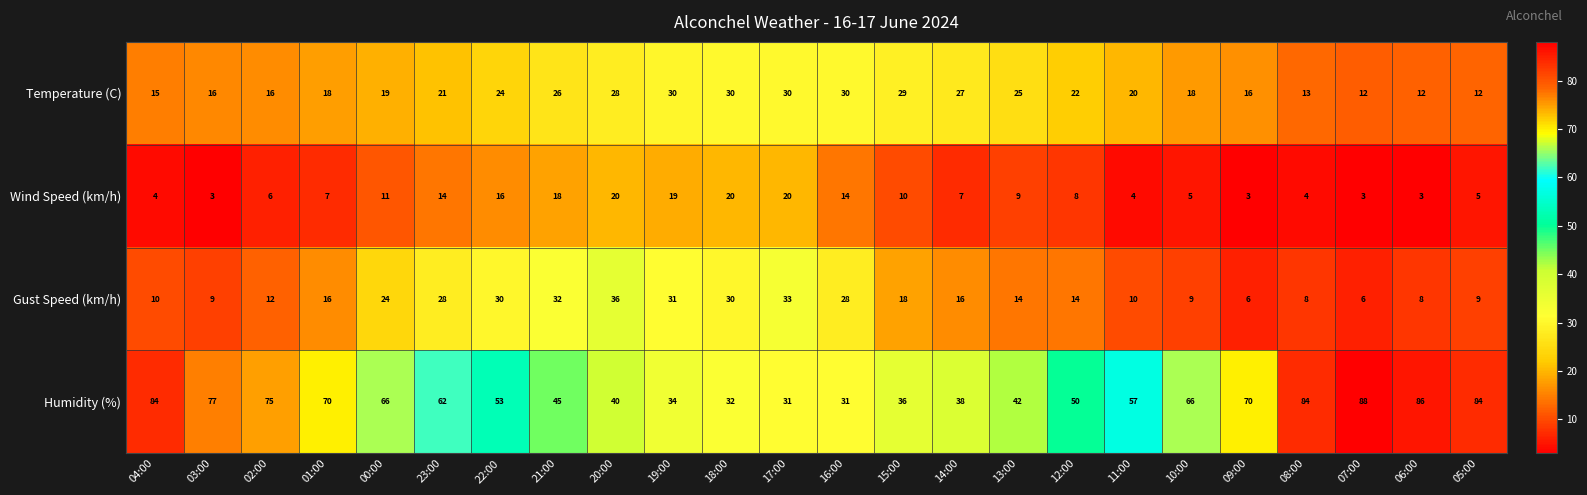

Where does the Humidity (%) series first go above 62?

04:00